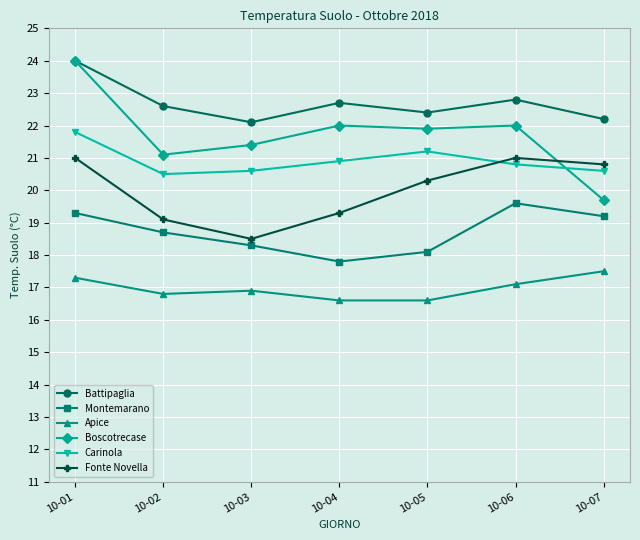

True or false: Boscotrecase and Apice intersect in this chart.

False